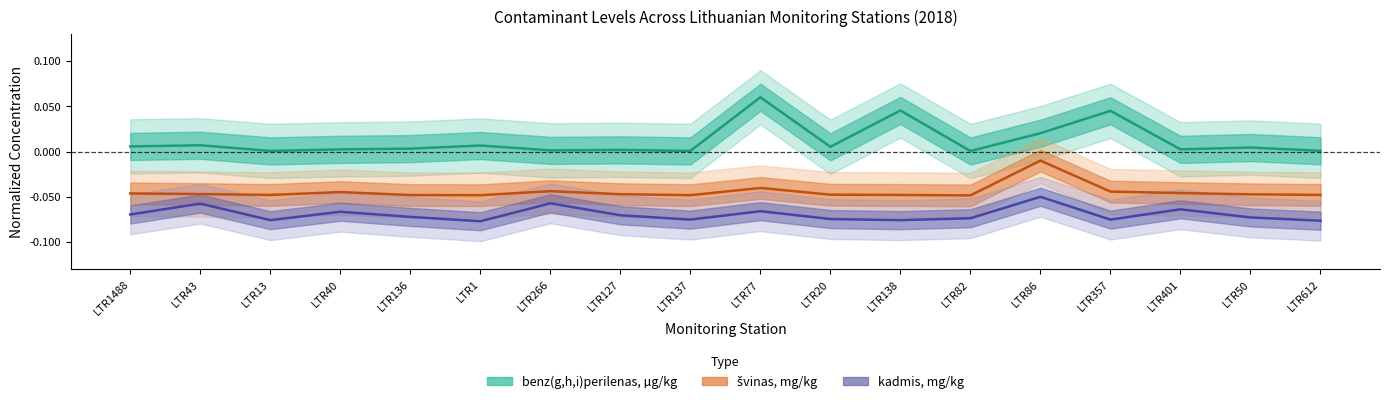

What is the spread (max minus min) of values at LTR127?

0.1